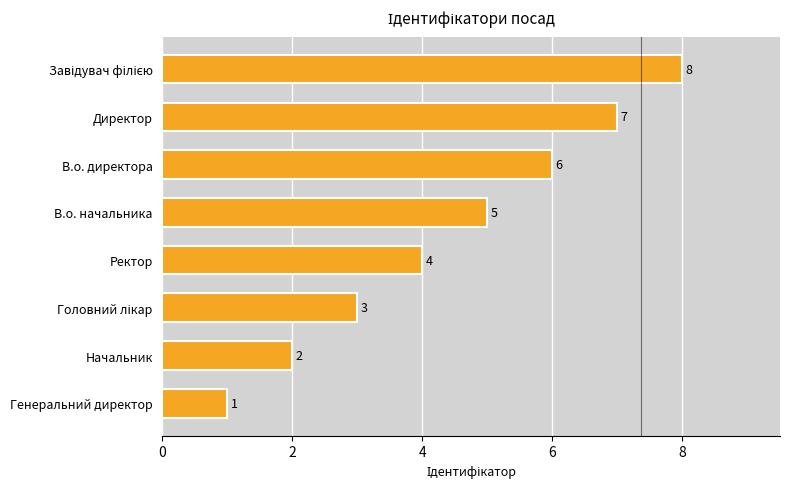

What is the change in value from Ректор to В.о. директора?

+2